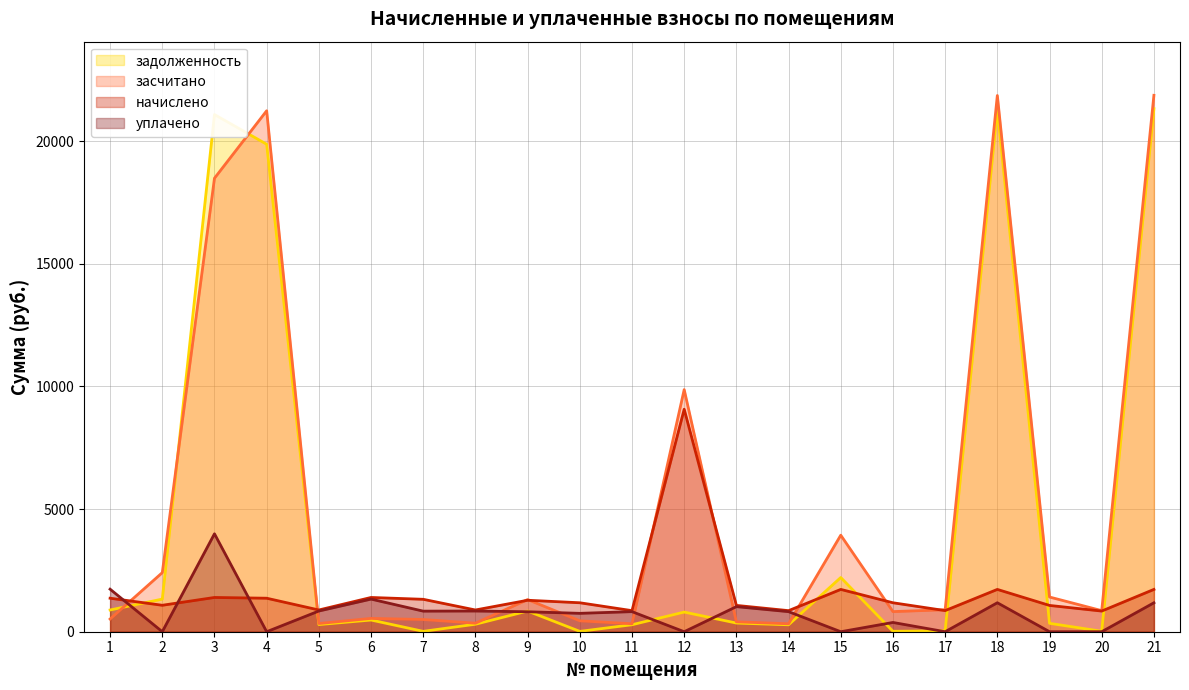

True or false: задолженность has a value of 467.4 at 11.

False